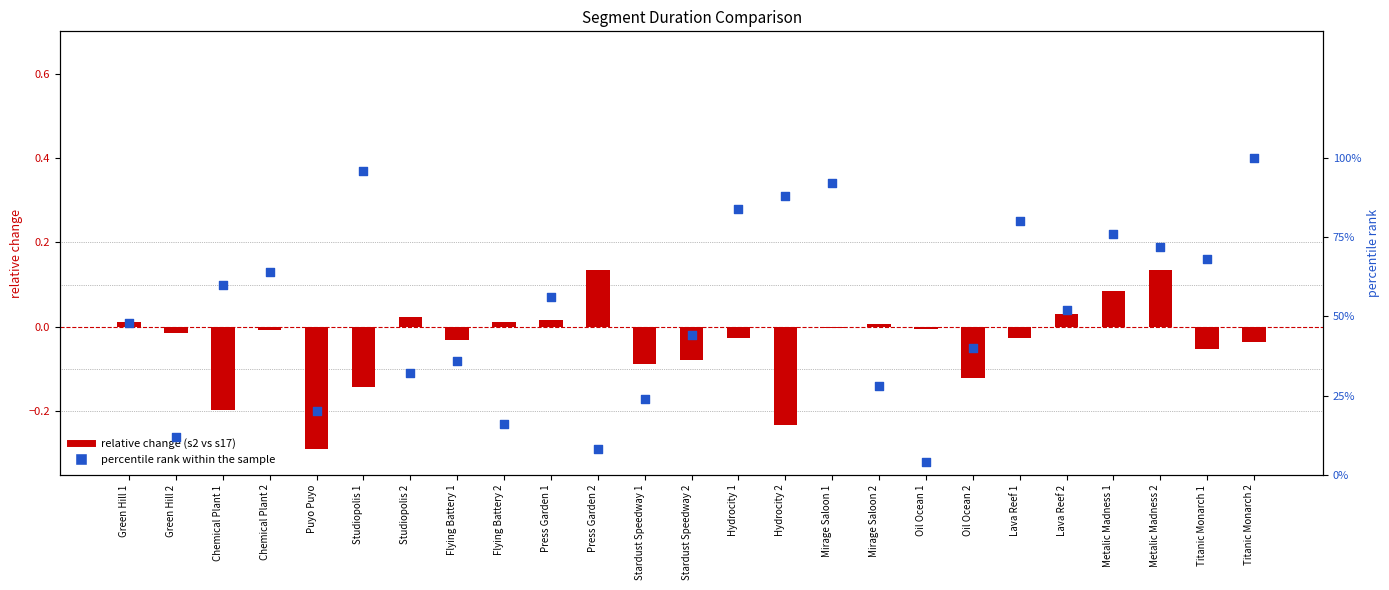

At which category is the sum across all series the highest?

Titanic Monarch 2